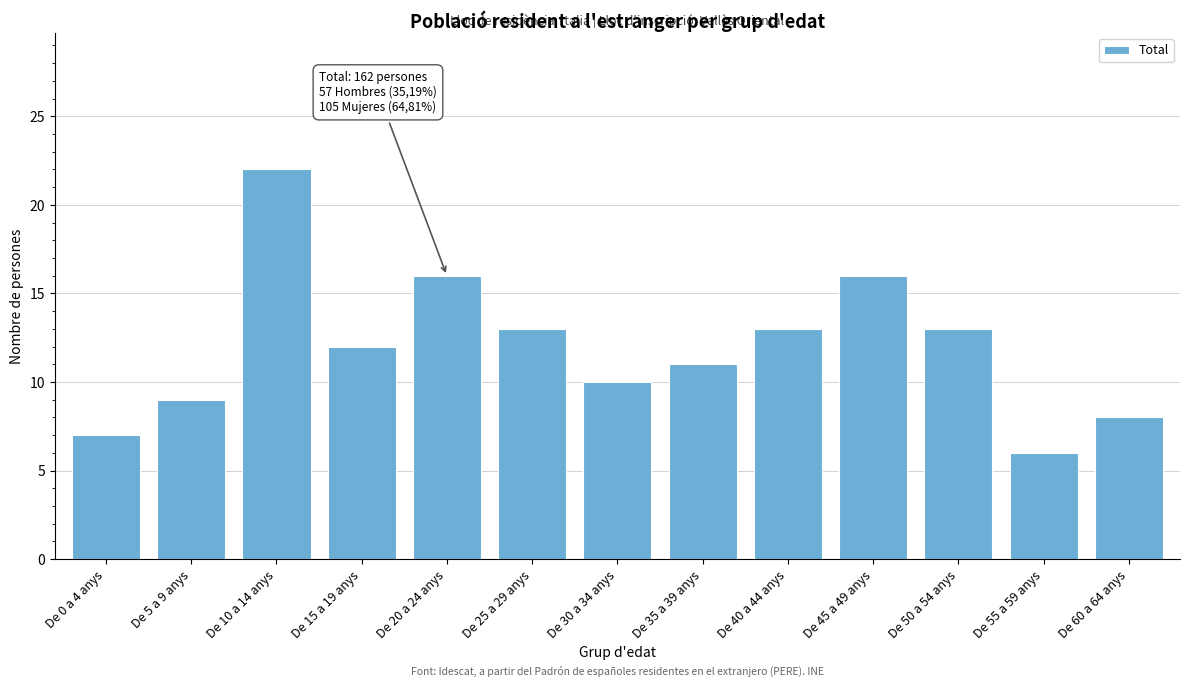

Reading left to right, transcribe all the data shown in this chart.

De 0 a 4 anys=7	De 5 a 9 anys=9	De 10 a 14 anys=22	De 15 a 19 anys=12	De 20 a 24 anys=16	De 25 a 29 anys=13	De 30 a 34 anys=10	De 35 a 39 anys=11	De 40 a 44 anys=13	De 45 a 49 anys=16	De 50 a 54 anys=13	De 55 a 59 anys=6	De 60 a 64 anys=8